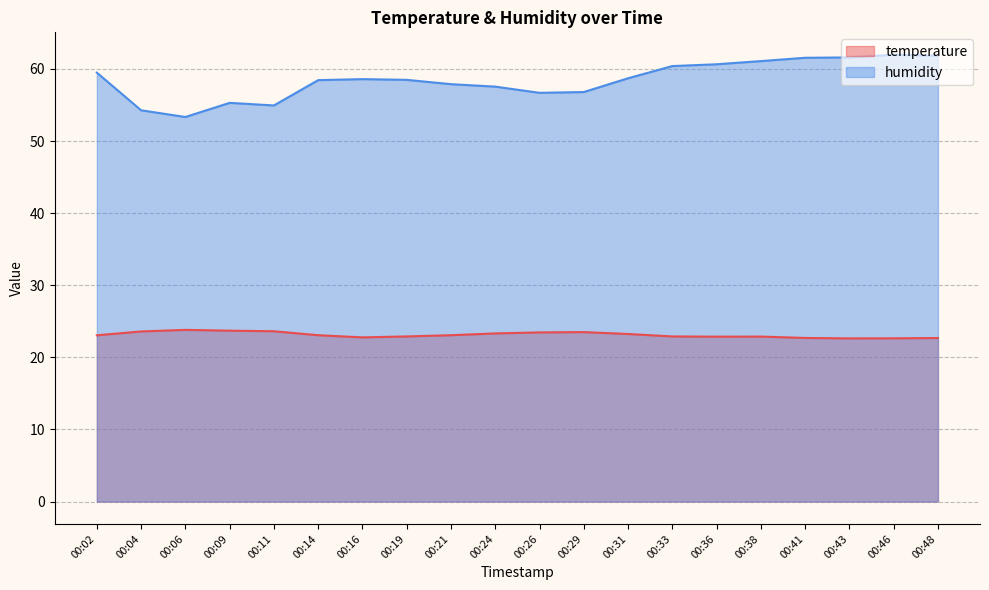

Which category has the lowest value in the temperature series?

00:43